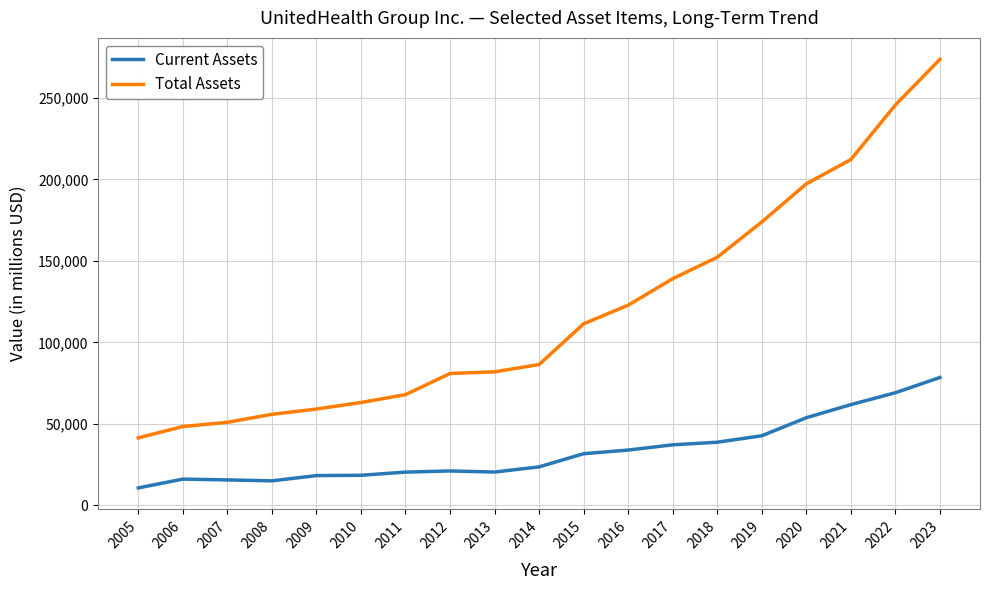

Is this an area chart (filled region under the line)?

No